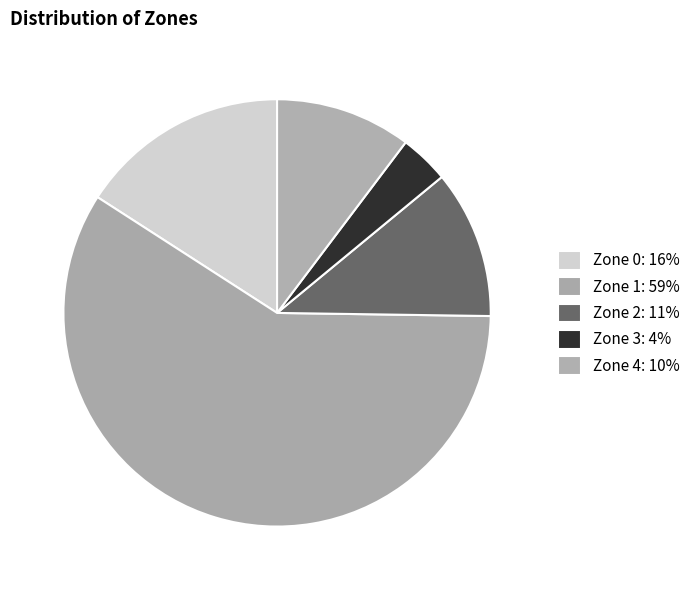

How many segments does this pie chart have?

5